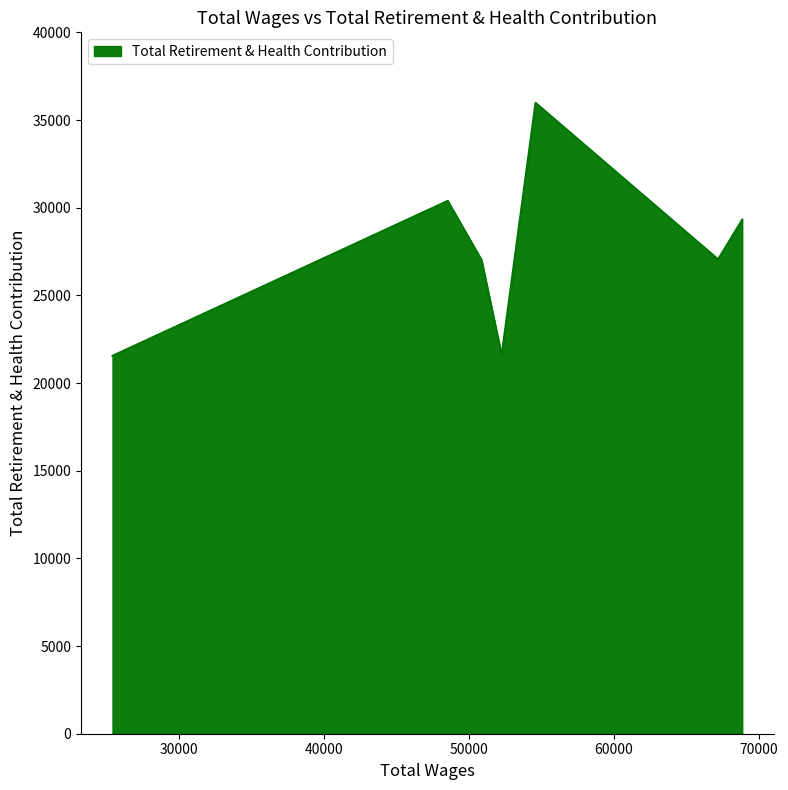

What is the difference between the maximum and second lowest values?

14395